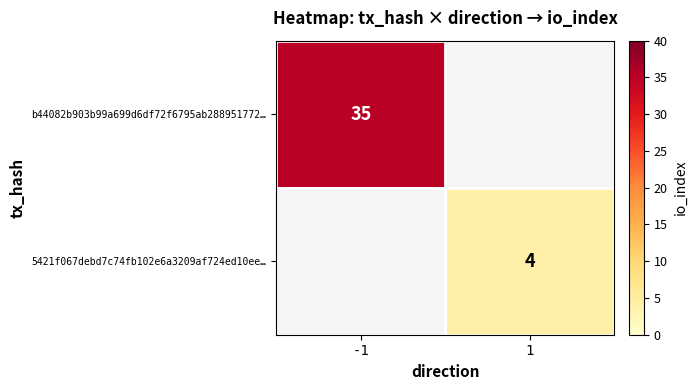

True or false: b44082b903b99a699d6df72f6795ab288951772… has a value of 35 at -1.

True